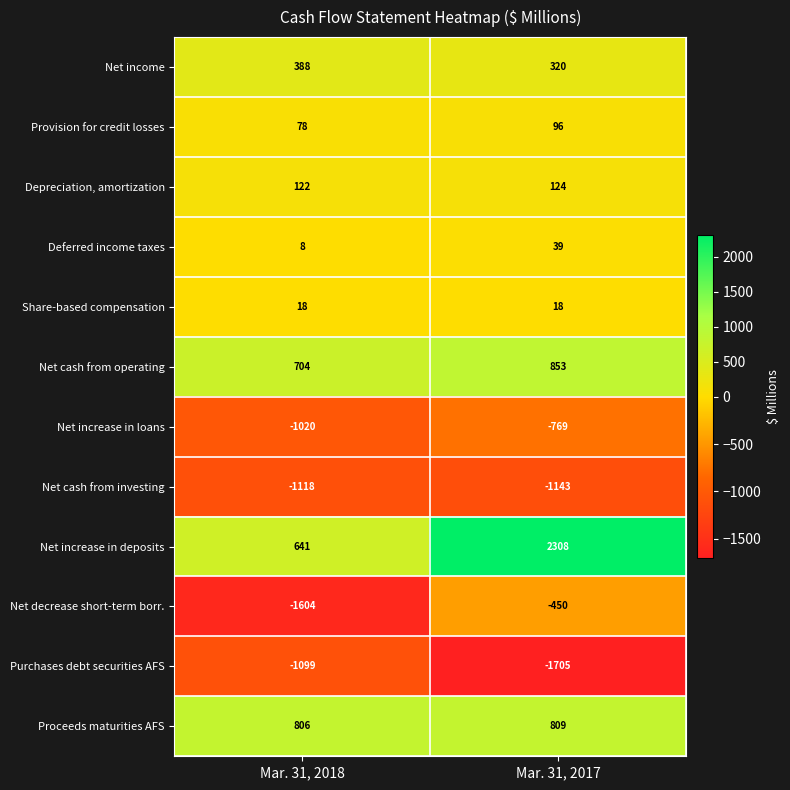

Which category has the highest value across all series?

Mar. 31, 2017